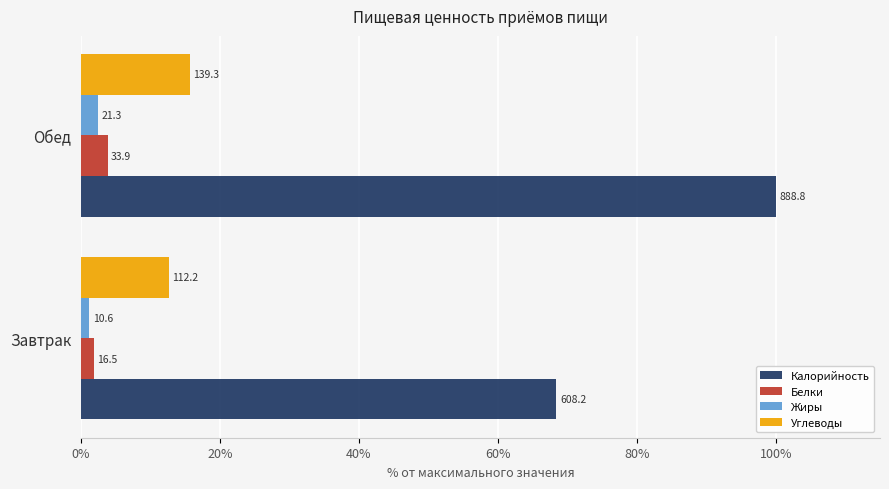

What is the sum of all Белки values?

5.7